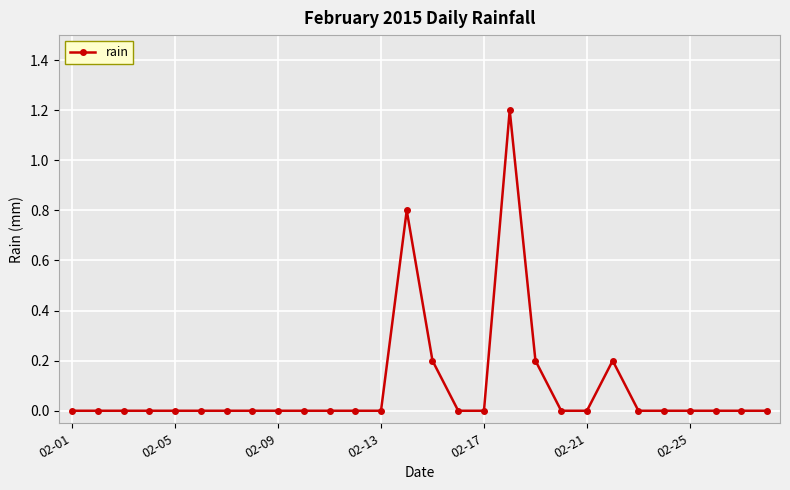

How many values are between 0 and 1?

27